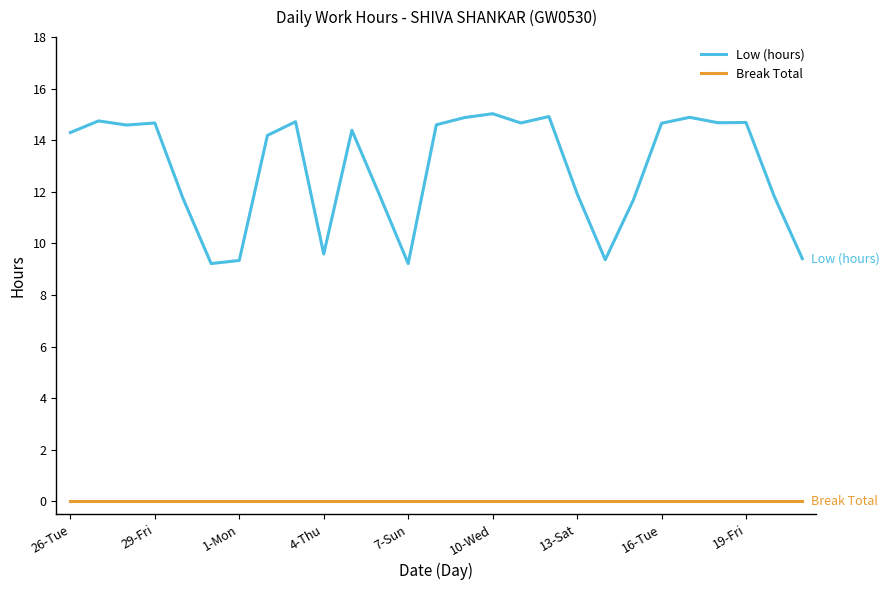

What is the lowest value of the Low (hours) series?

9.2